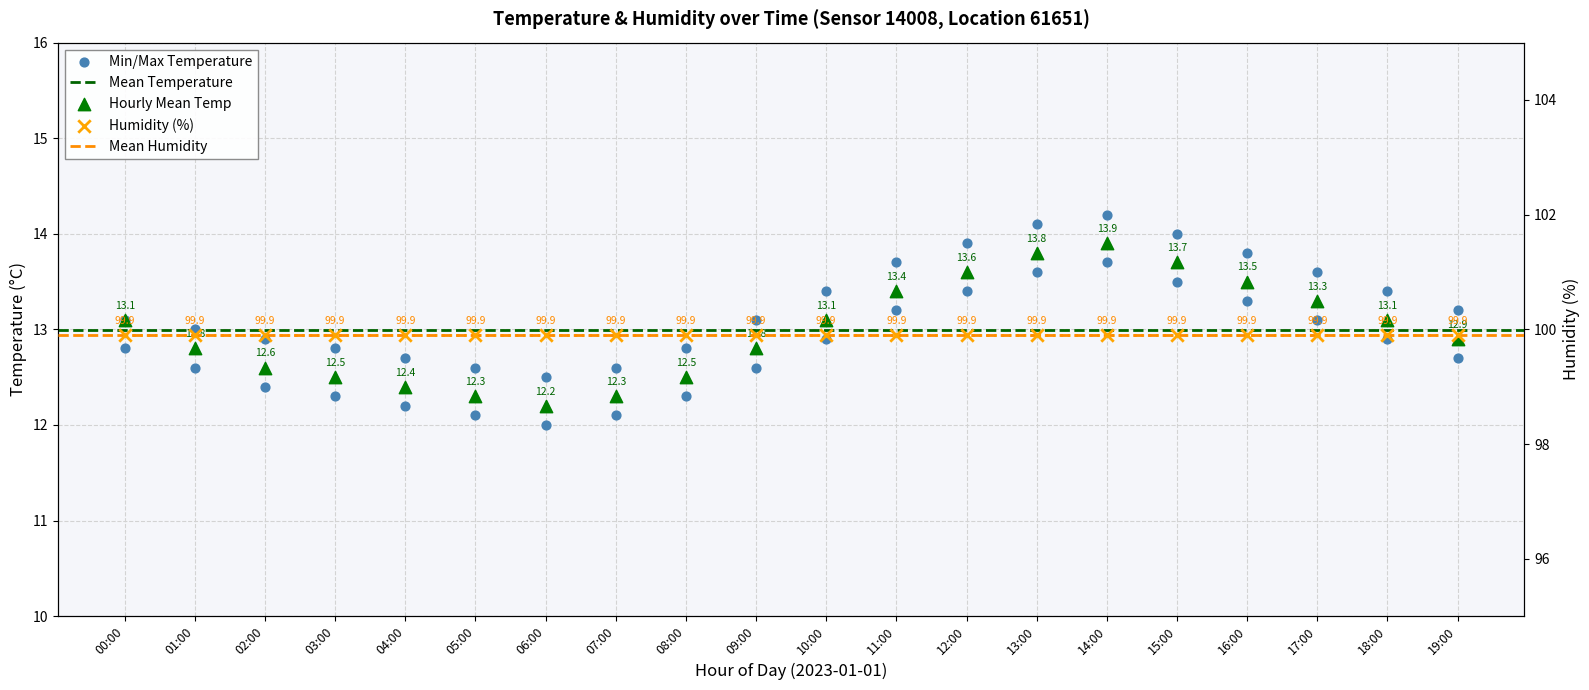

What is the change in value from 07:00 to 15:00?

+1.4